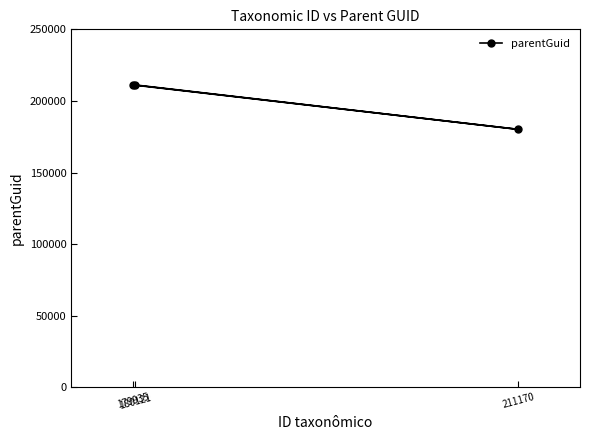

The chart shows a value of 211170 at 180121. True or false?

True